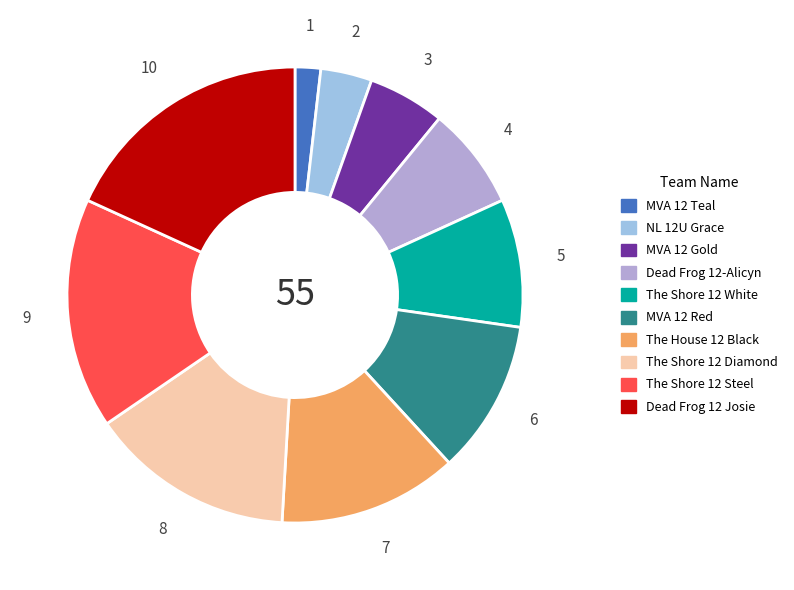

To the nearest percent, what percentage of the pie is The House 12 Black?

13%